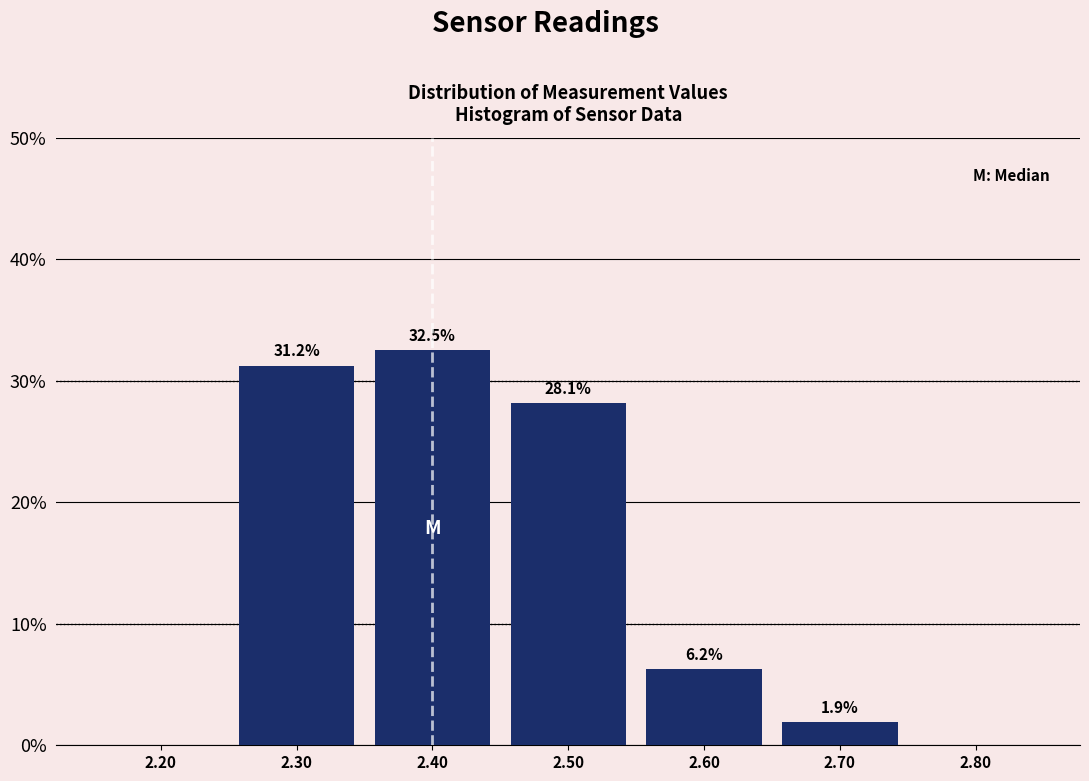

Over which range of the x-axis is the bar tallest?

2.35 to 2.45